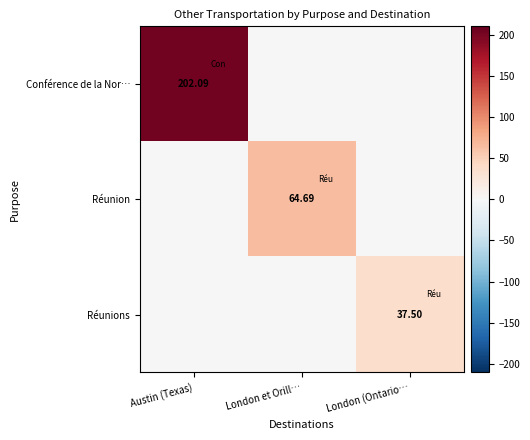

Which label corresponds to the largest value in the chart?

Austin (Texas)